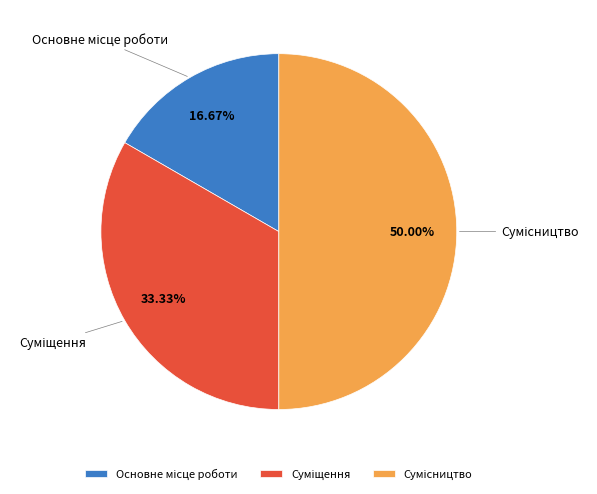

To the nearest percent, what is the average slice percentage?

33%